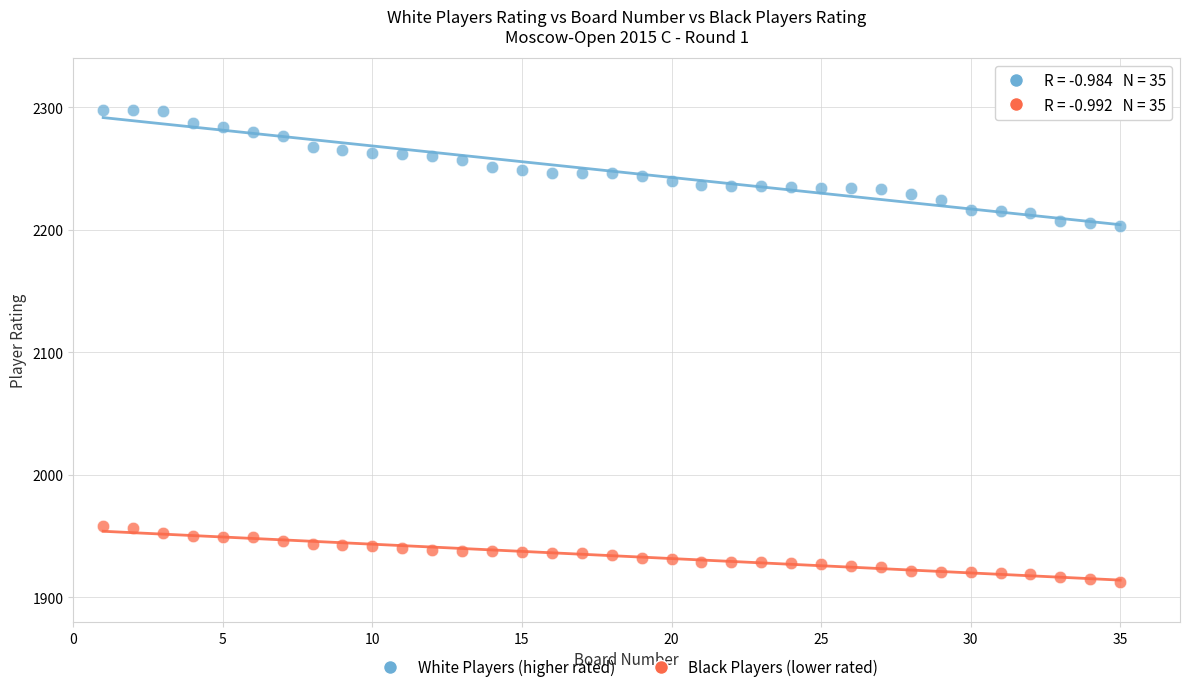

Which series reaches the maximum Y coordinate?

White Players (higher rated)